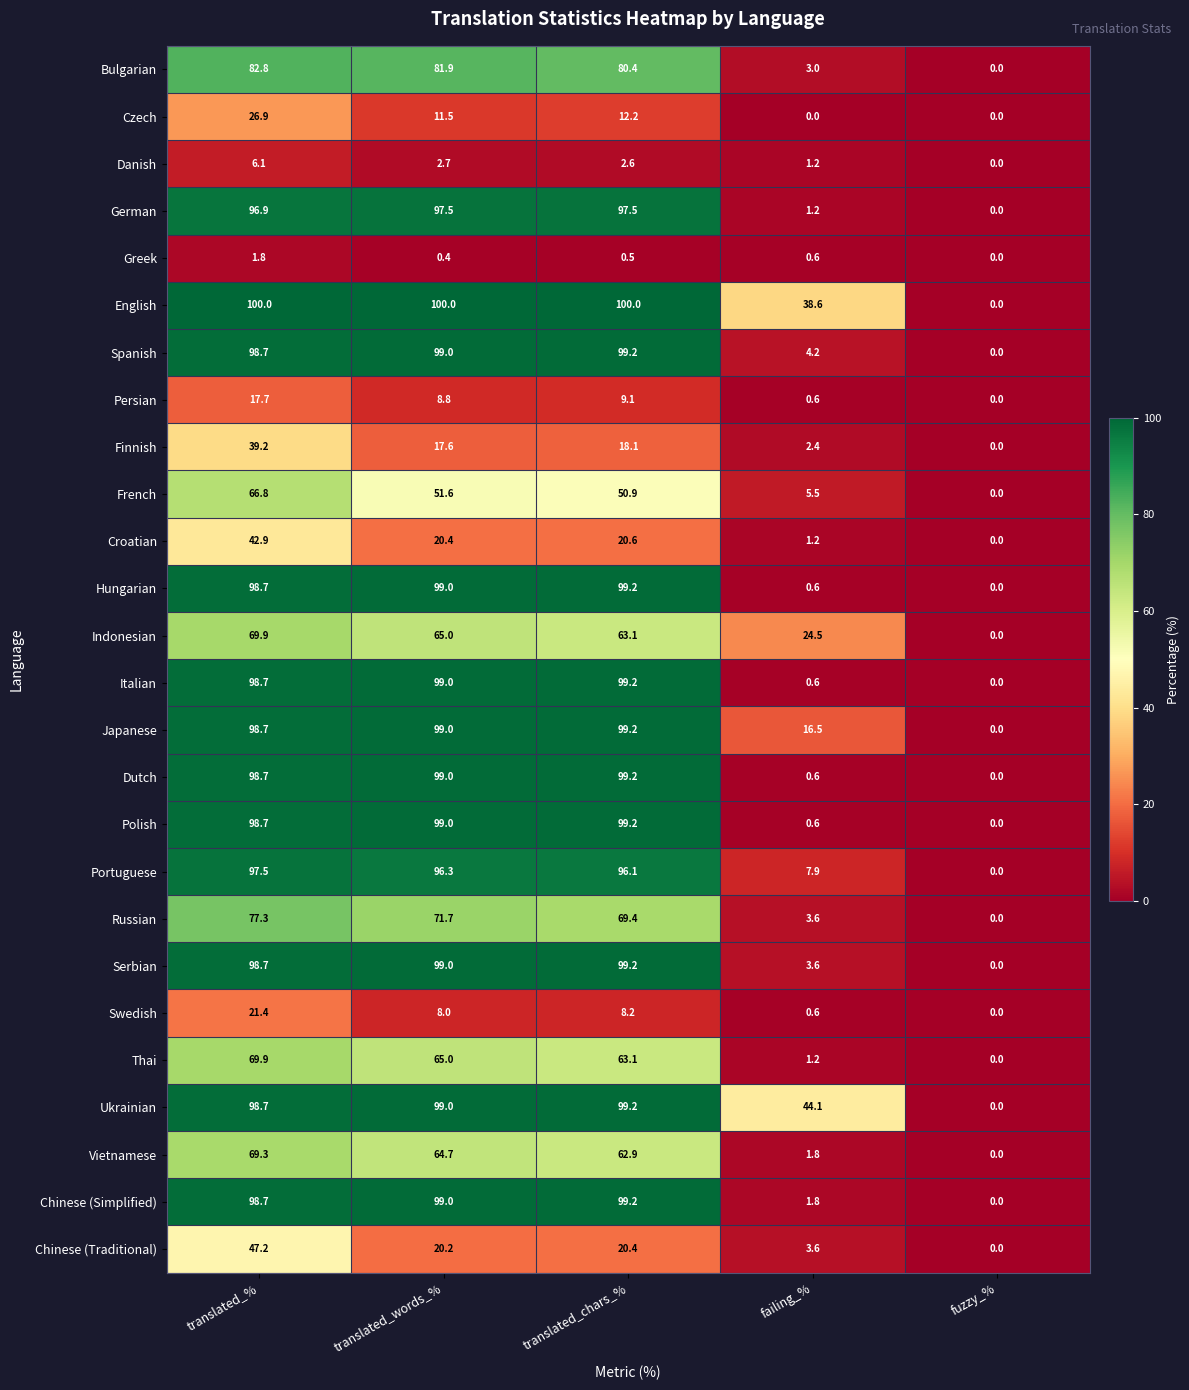

The value of Polish at translated_% is 68.4. True or false?

False